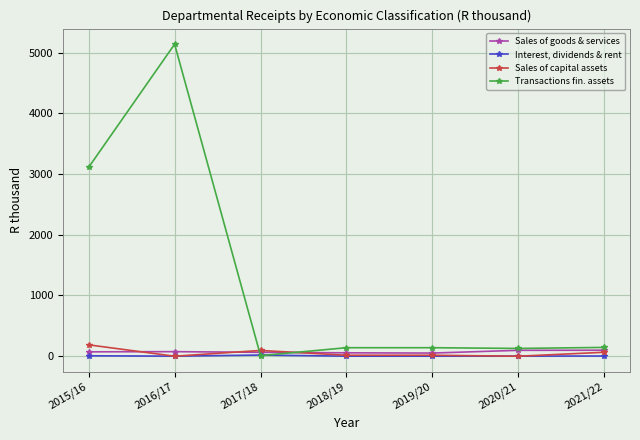

What is the sum of the Sales of capital assets values at 2021/22 and 2015/16?

252